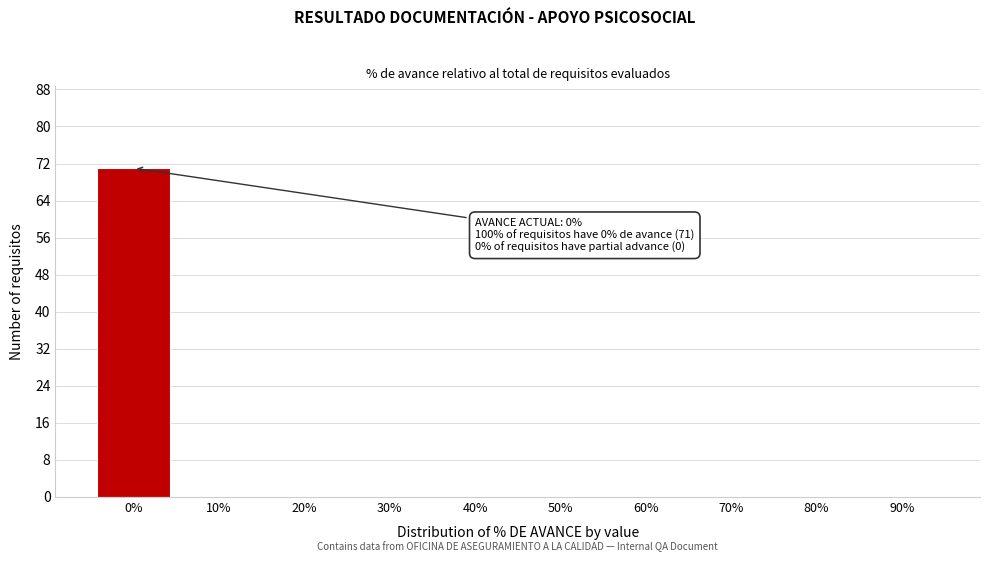

Reading left to right, transcribe all the data shown in this chart.

0%=71	10%=0	20%=0	30%=0	40%=0	50%=0	60%=0	70%=0	80%=0	90%=0